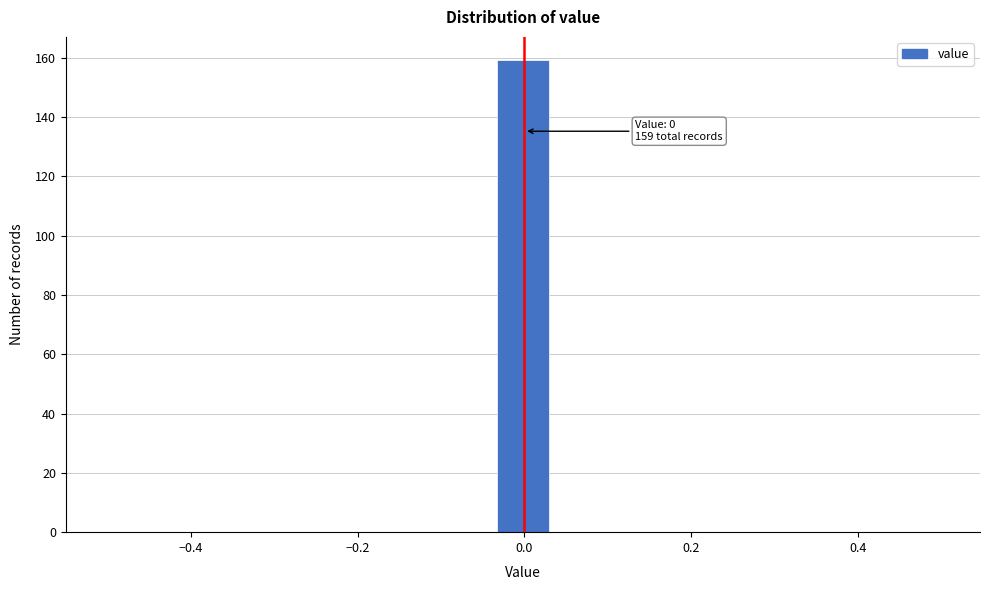

Read against the x-axis, roughly where is the centre of the tallest bar?

0.00